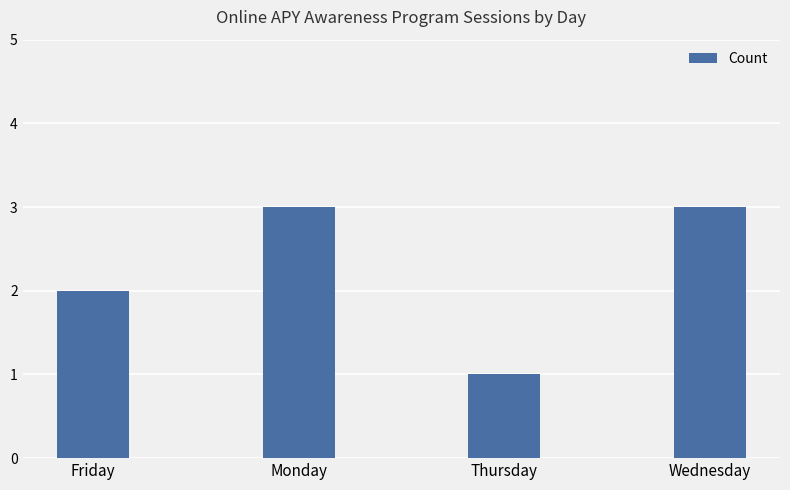

The value at Thursday is 1. True or false?

True